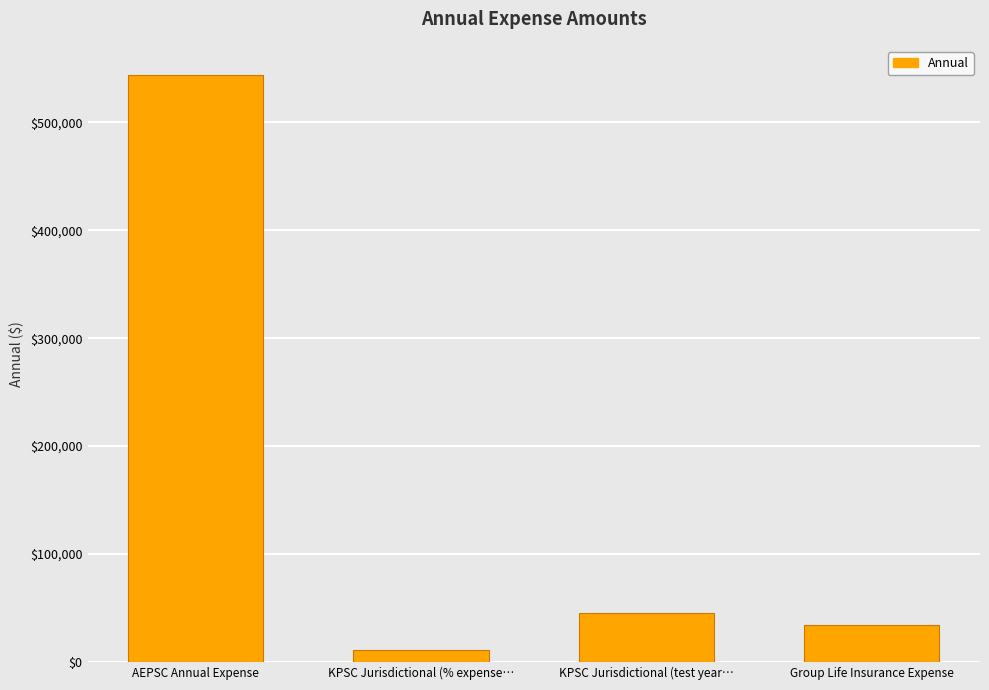

What is the average value?

158605.7